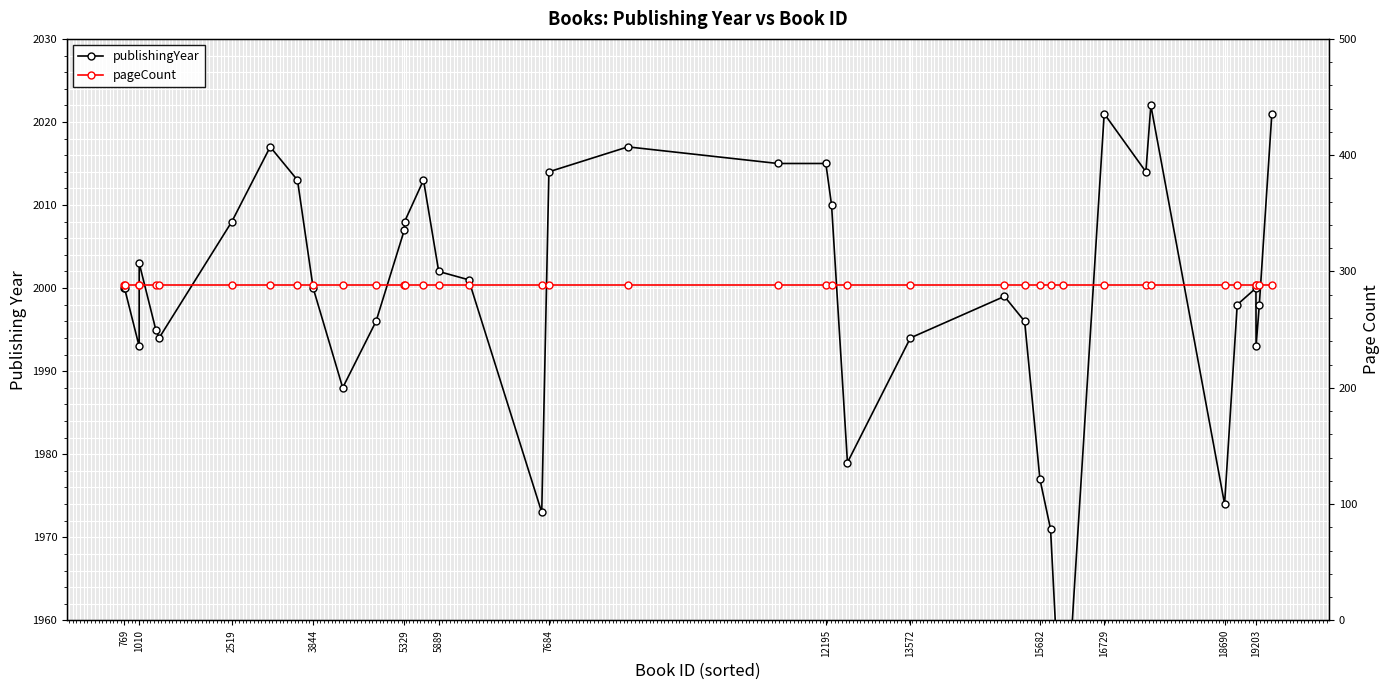

List the series in order of their peak value, highest first.

publishingYear, pageCount